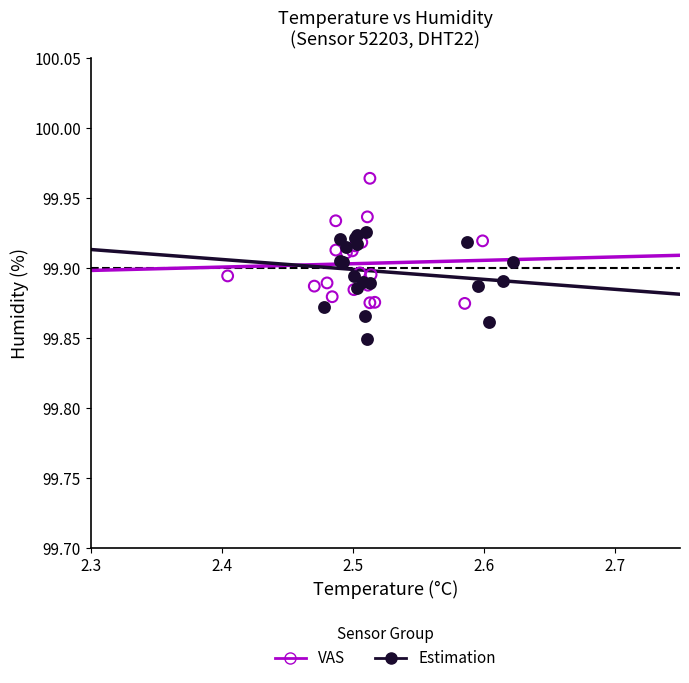

Which series has the largest Y range (max minus min)?

VAS